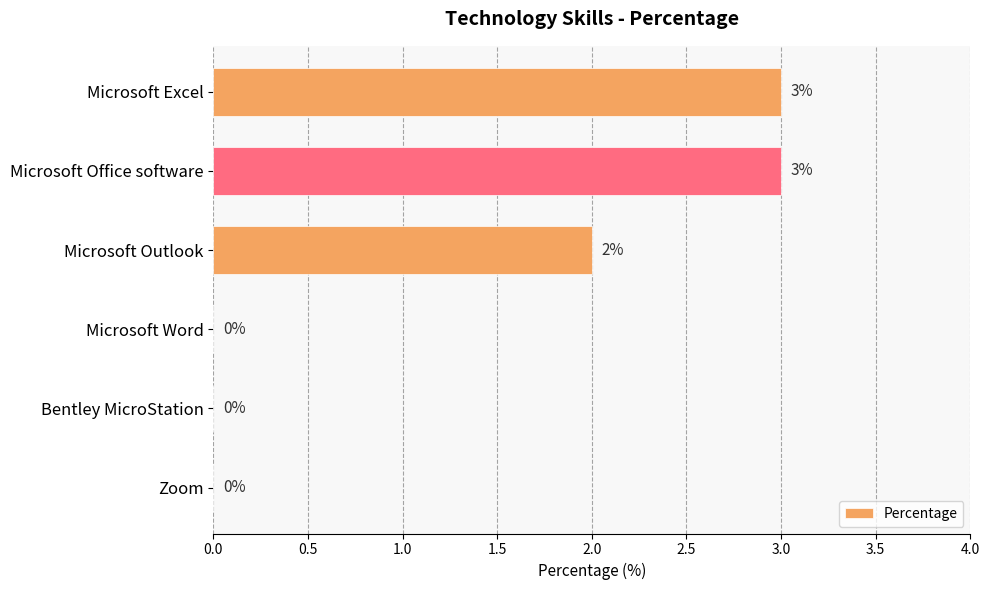

Reading top to bottom, what are all the values shown in this chart?

Microsoft Excel=3	Microsoft Office software=3	Microsoft Outlook=2	Microsoft Word=0	Bentley MicroStation=0	Zoom=0